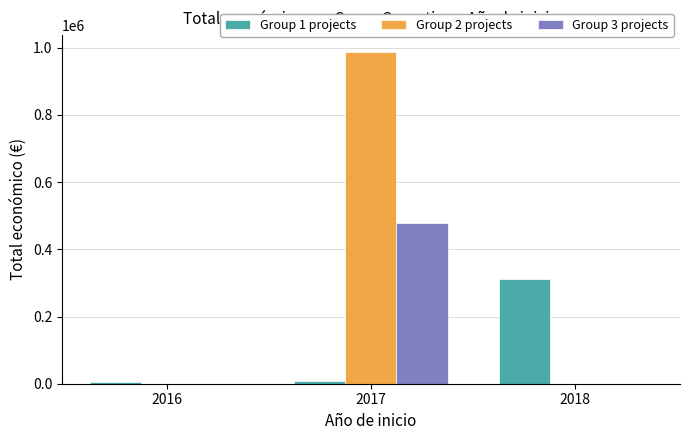

What is the sum of the Group 1 projects values at 2016 and 2018?

317353